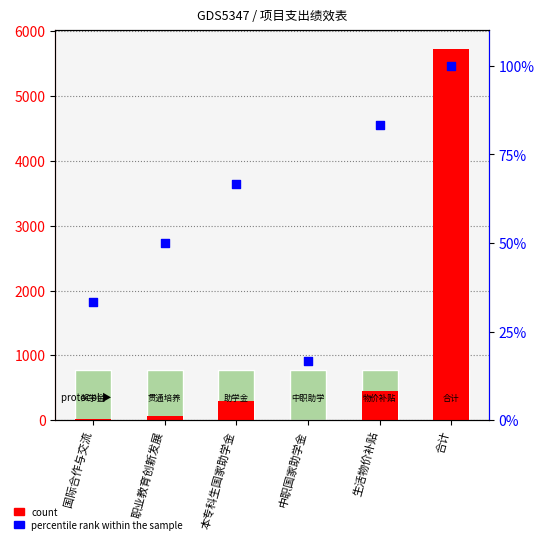

Which series has the largest Y range (max minus min)?

count